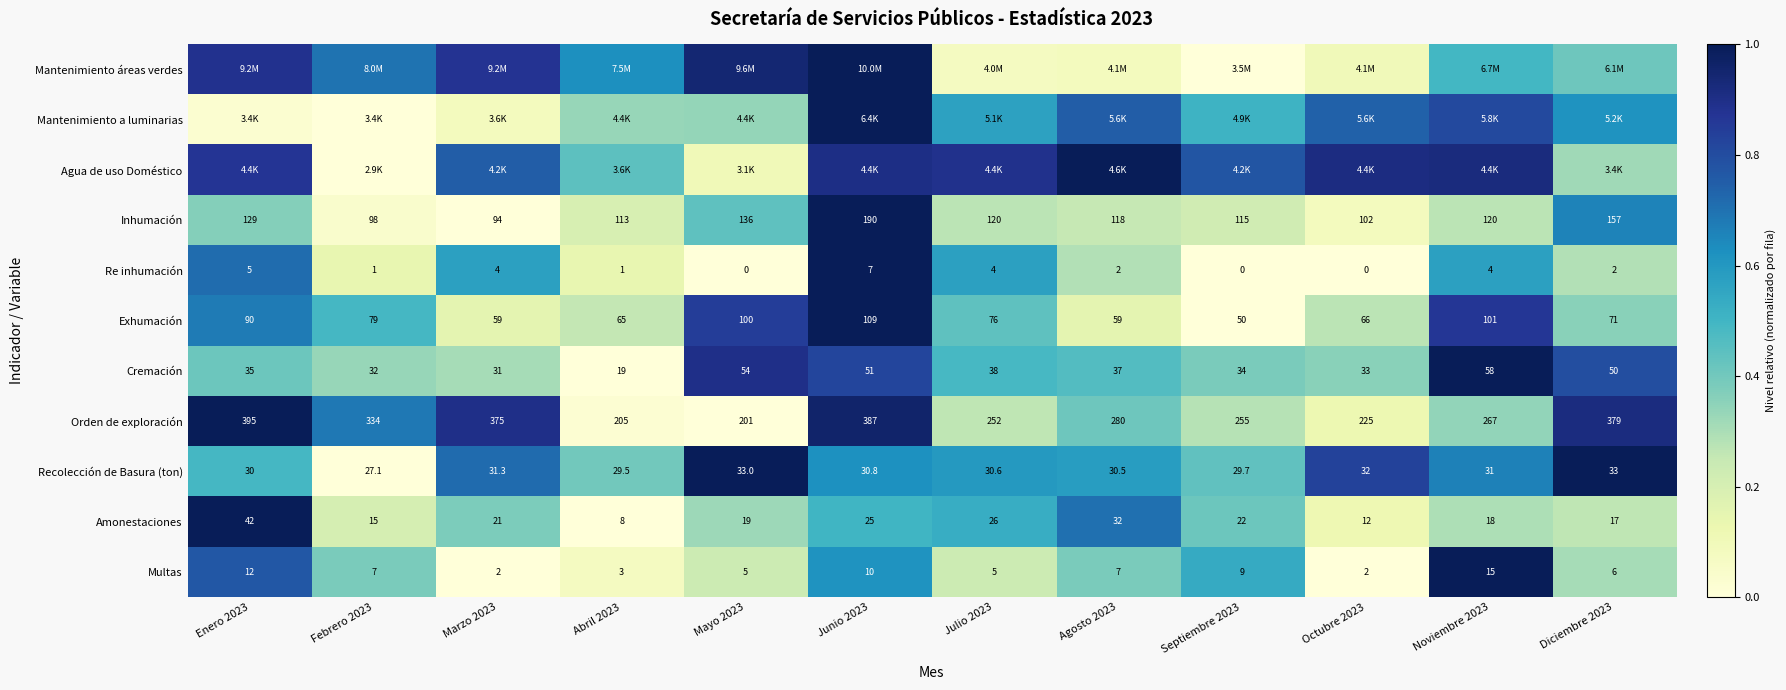

Is the value of Cremación at Septiembre 2023 greater than the value of Multas at Marzo 2023?

Yes